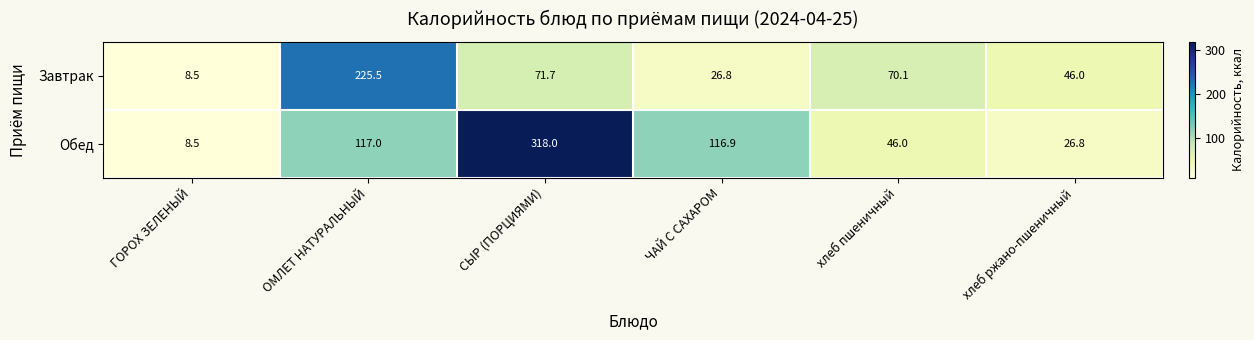

List the series in order of their peak value, highest first.

Обед, Завтрак